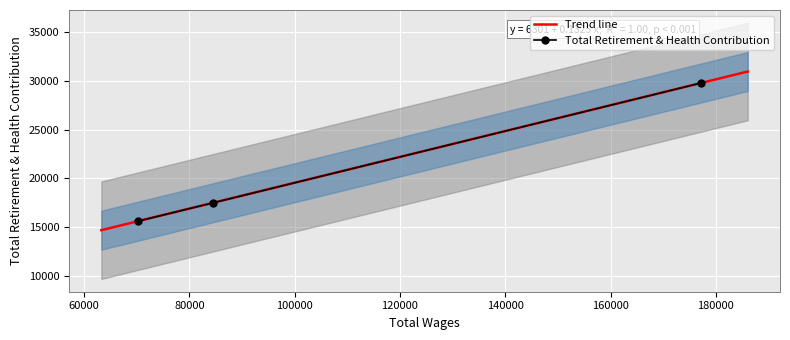

What is the minimum value for Total Retirement & Health Contribution?

15624